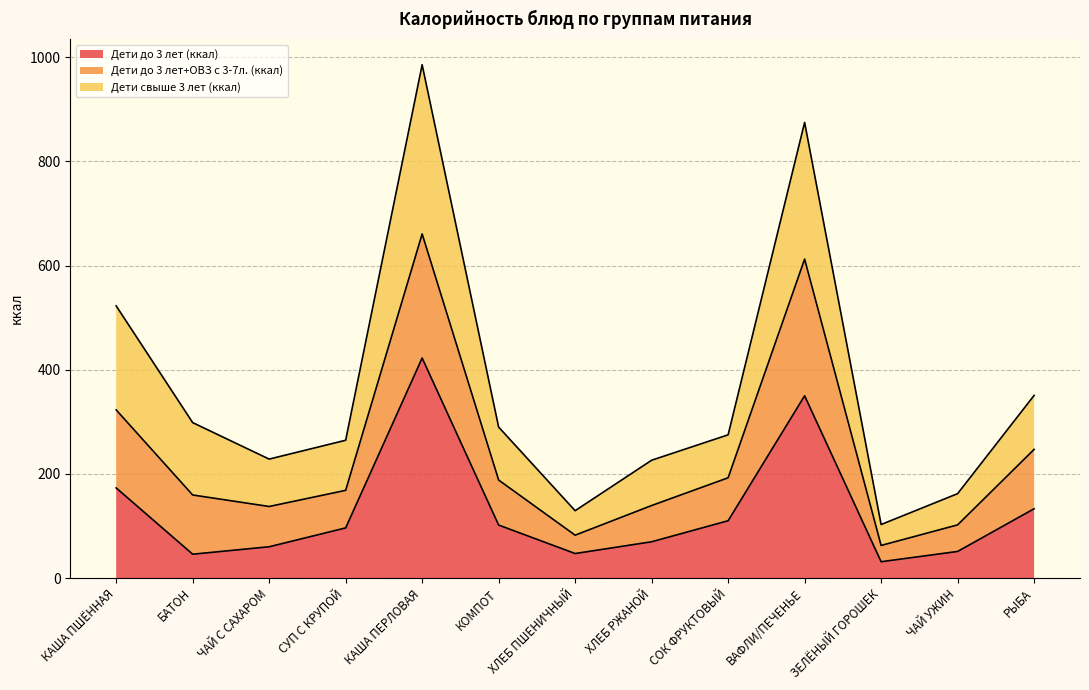

At which category is the sum across all series the highest?

КАША ПЕРЛОВАЯ